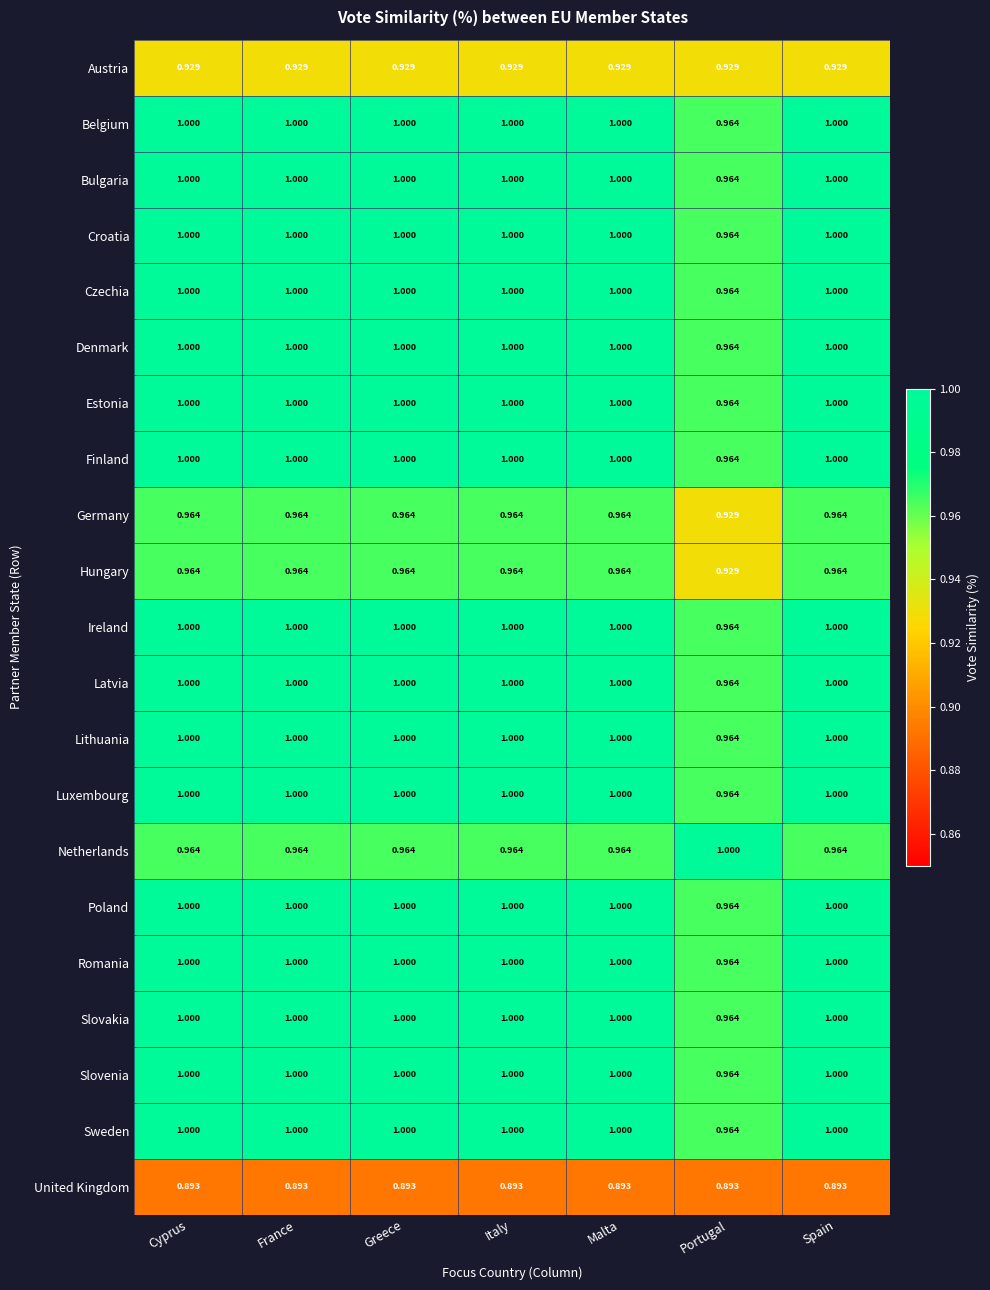

Where is Slovakia nearest to the value 0?

Portugal